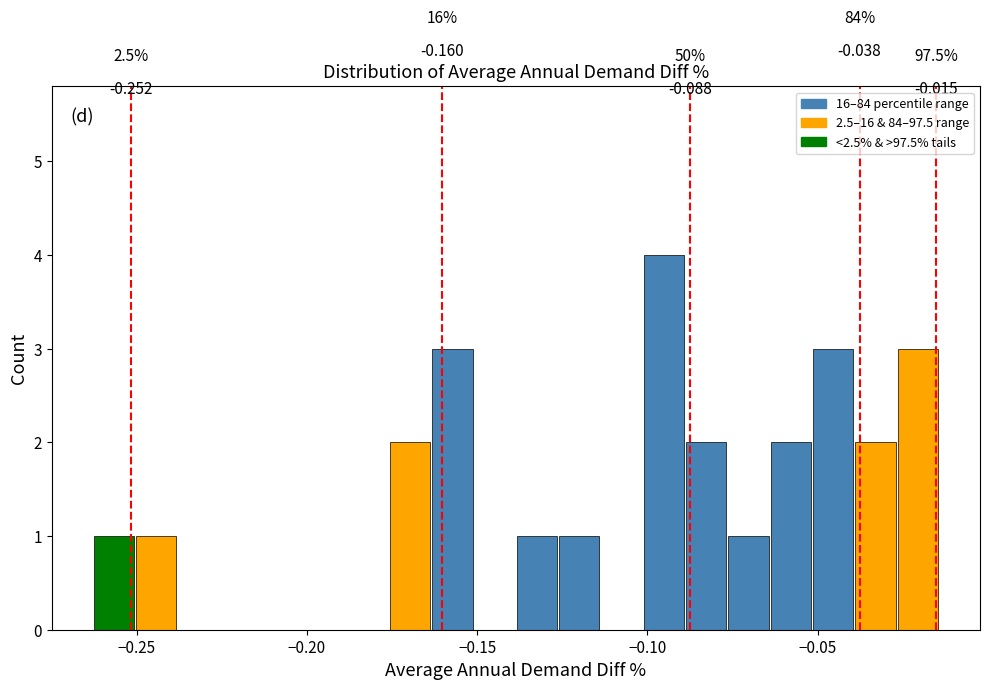

Around what value on the x-axis is the tallest bar? Give the approximate position of its centre, as read against the axis.

-0.095